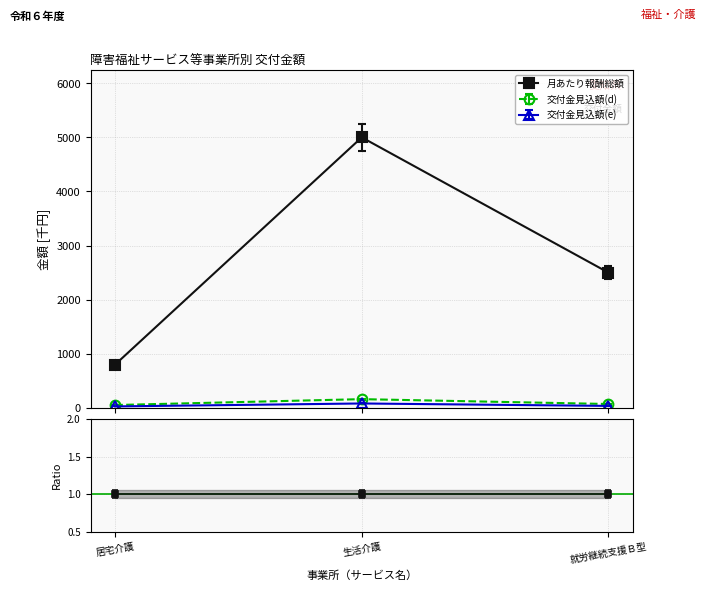

How many series are shown in this chart?

3